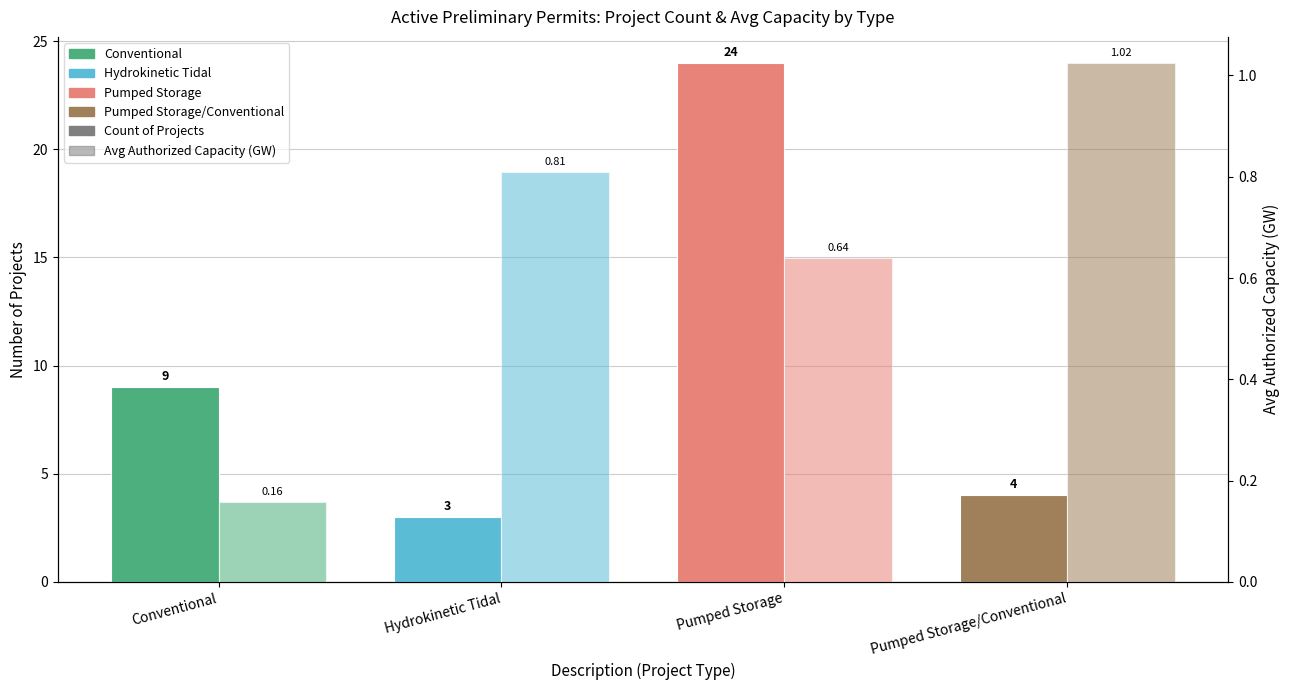

What is the value of the Avg Authorized Capacity (GW) bar at the 1st from the left?

0.2